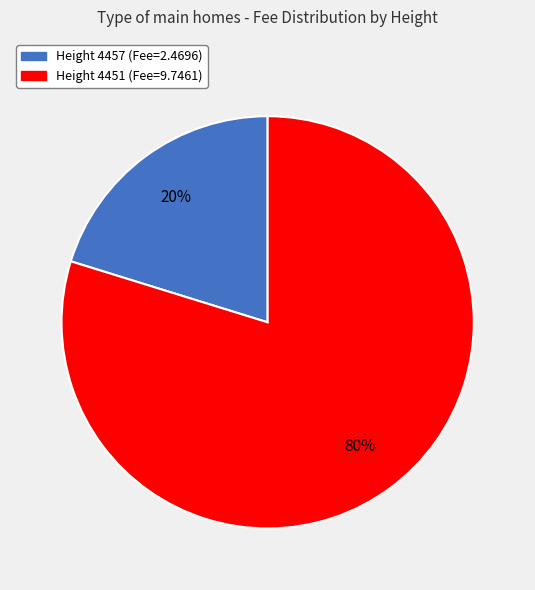

Count the number of slices in the pie.

2